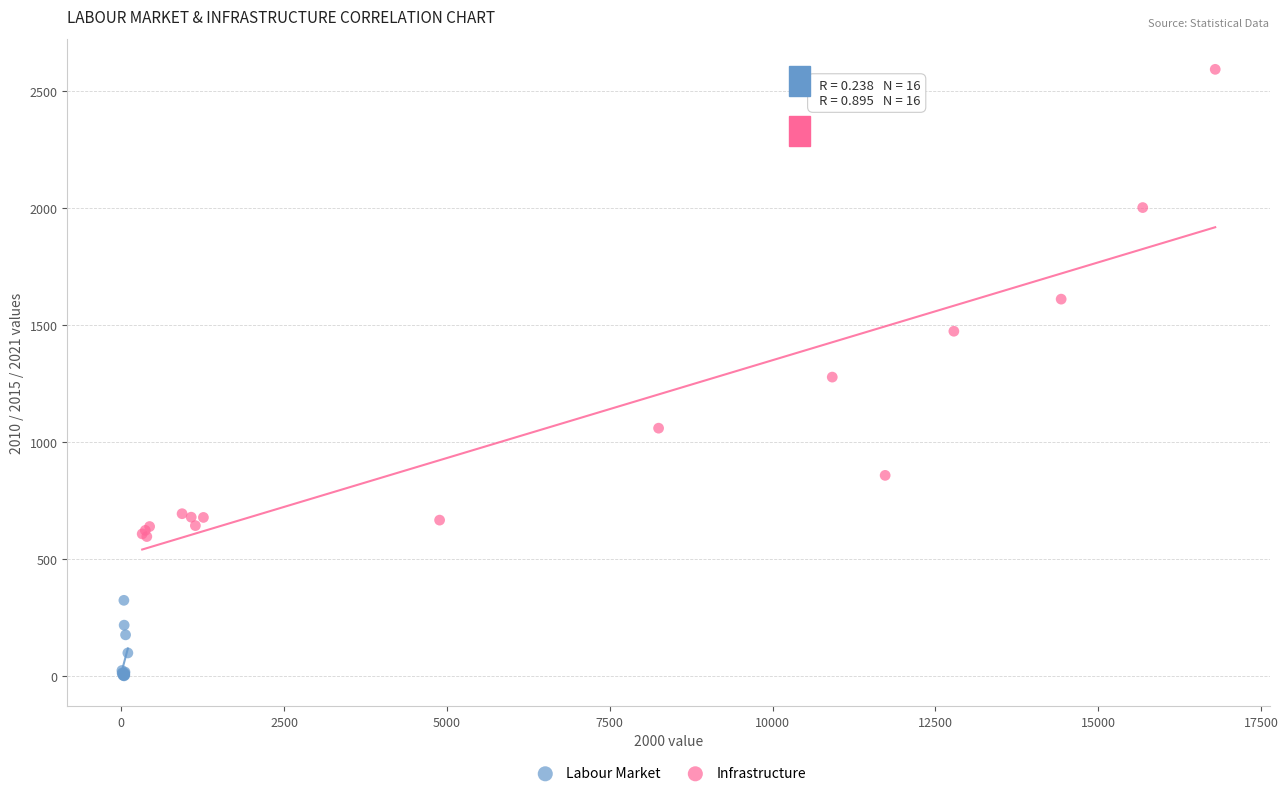

What are all the series names shown in the legend?

Labour Market, Infrastructure